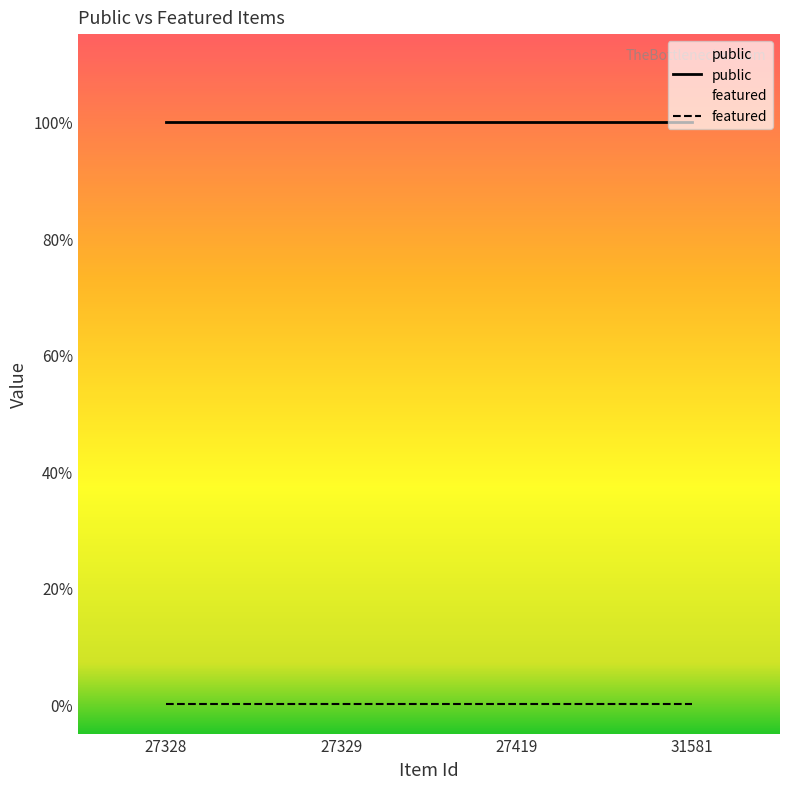

At which label does public reach its minimum?

27328